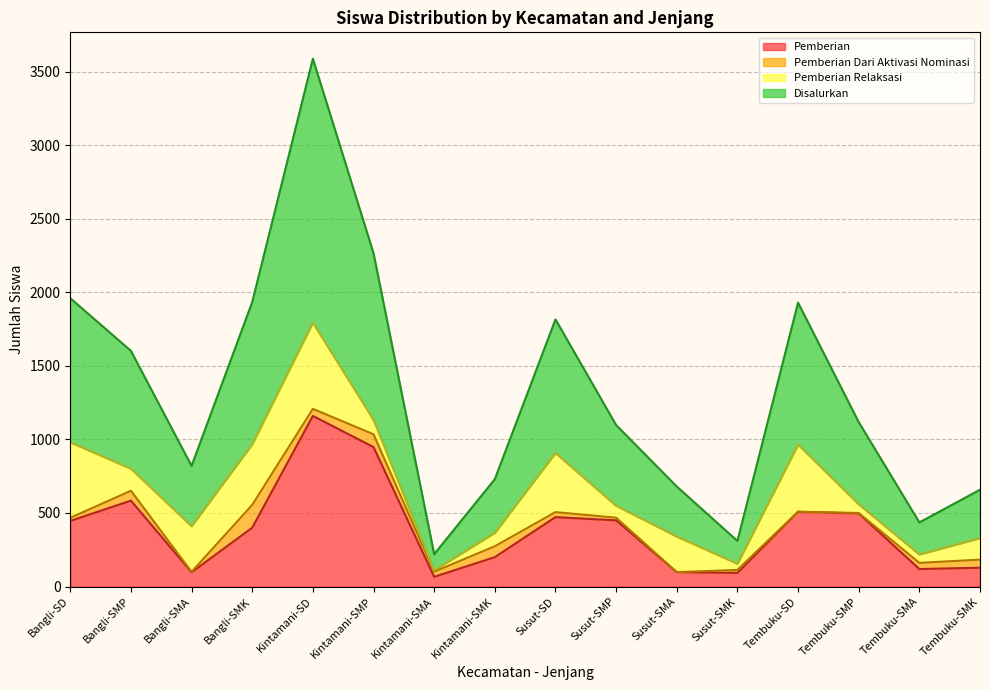

Which category has the lowest value across all series?

Kintamani-SMA